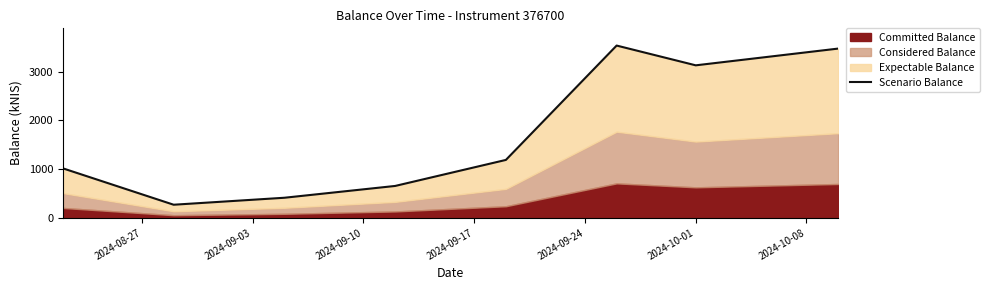

How many interior local valleys (lower than both neighbors) does the data have?

2